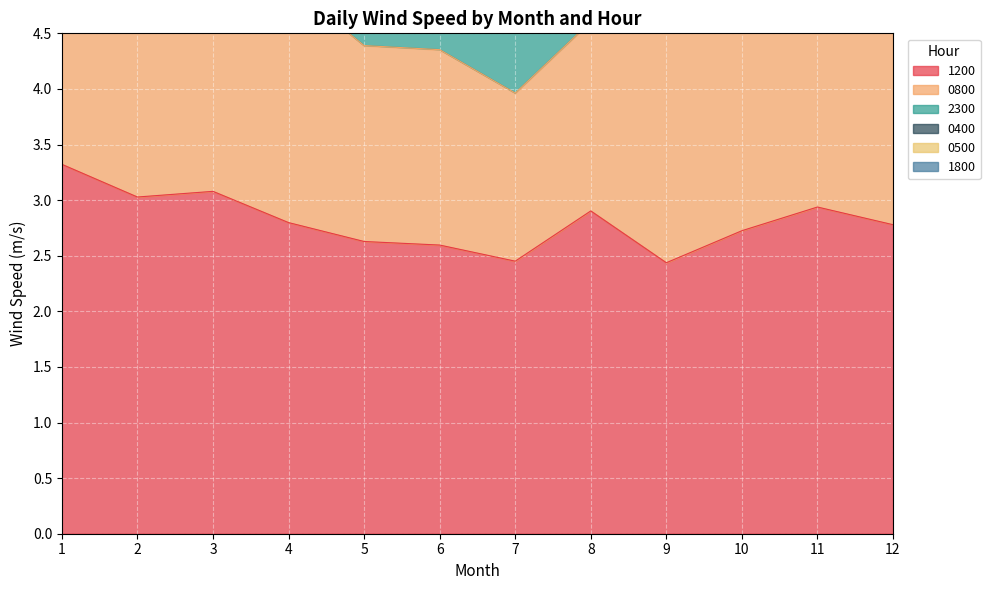

The value of 1200 at 6 is 2.6. True or false?

True